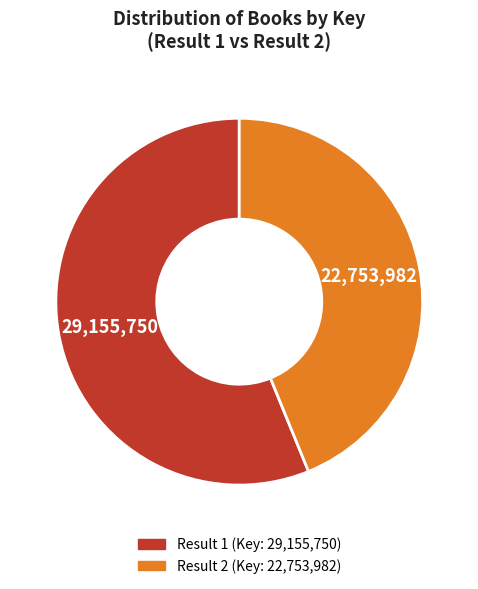

Does any single category account for the majority?

Yes